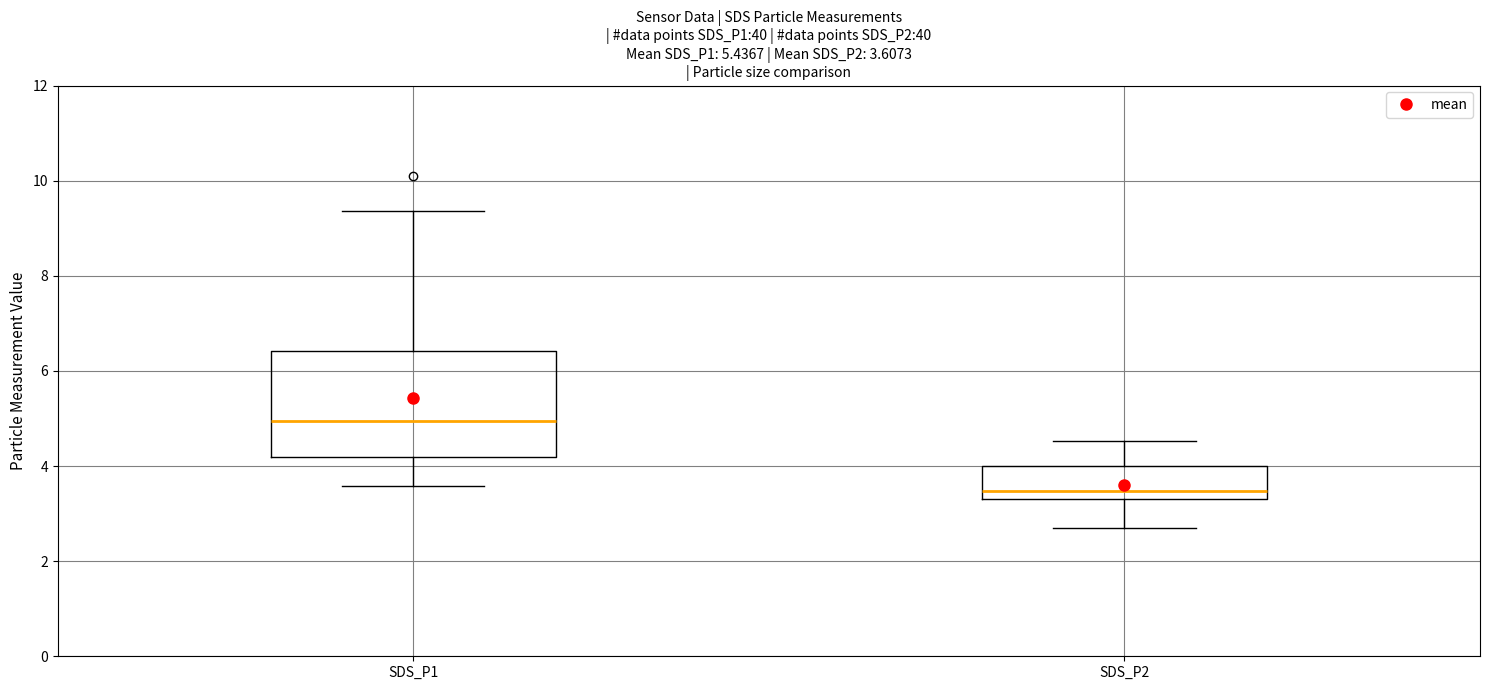

Which box has the highest median line?

SDS_P1